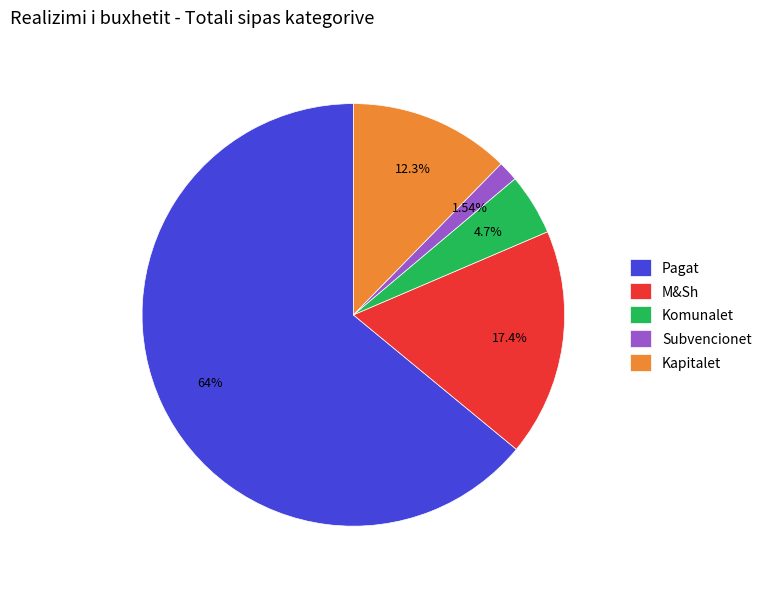

Which category has the smallest portion of the pie?

Subvencionet